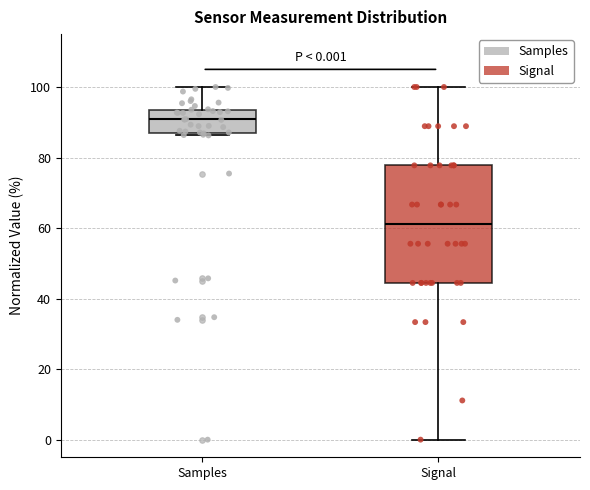

Comparing the boxes themselves (not the whiskers), which one is the tallest?

Signal